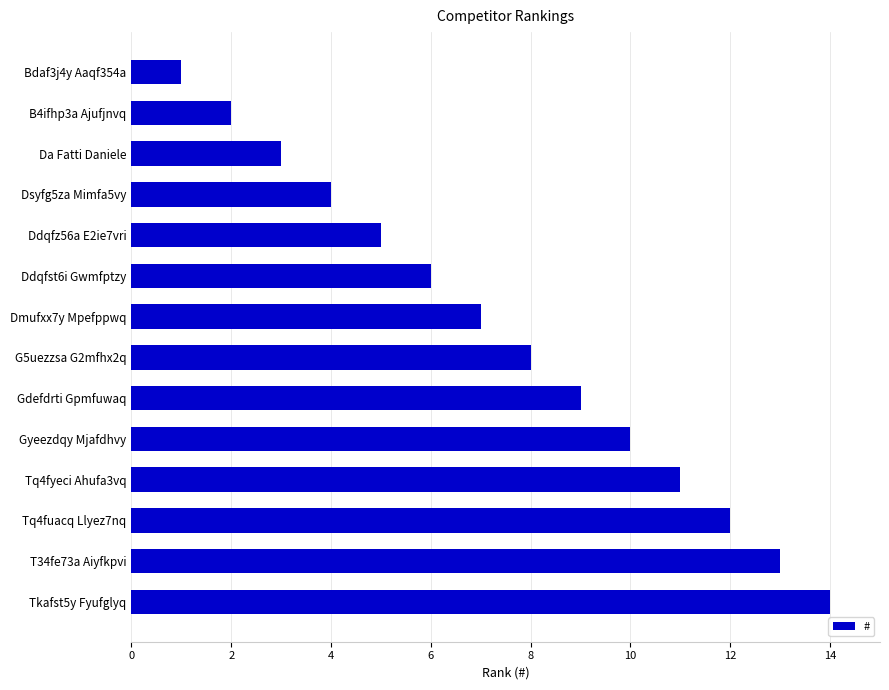

List the labels in order of value, largest first.

Tkafst5y Fyufglyq, T34fe73a Aiyfkpvi, Tq4fuacq Llyez7nq, Tq4fyeci Ahufa3vq, Gyeezdqy Mjafdhvy, Gdefdrti Gpmfuwaq, G5uezzsa G2mfhx2q, Dmufxx7y Mpefppwq, Ddqfst6i Gwmfptzy, Ddqfz56a E2ie7vri, Dsyfg5za Mimfa5vy, Da Fatti Daniele, B4ifhp3a Ajufjnvq, Bdaf3j4y Aaqf354a